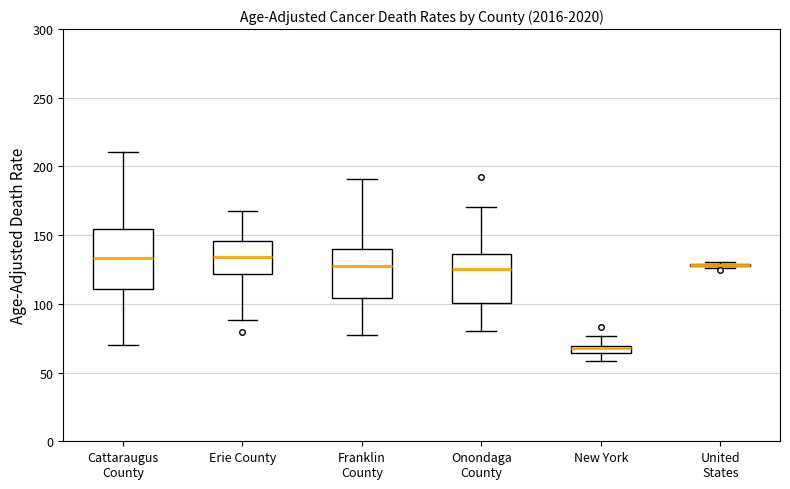

Where is the lower edge of the box for Cattaraugus County on the y-axis? The values are not printed on the chart, so give them approximately, as read against the axis.

110